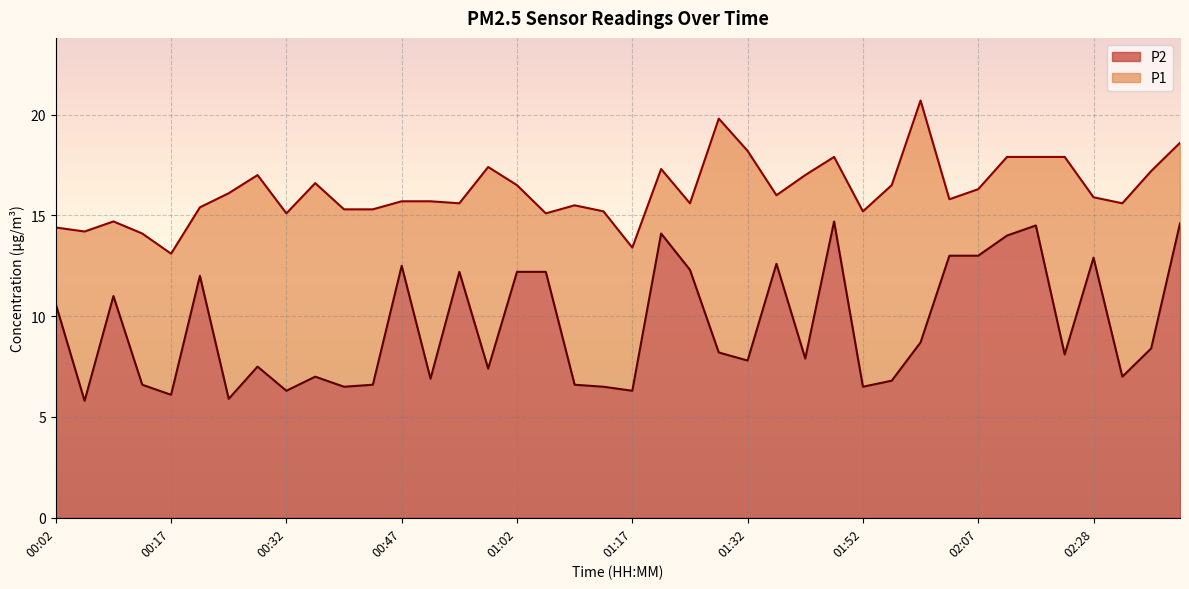

What is the difference between the second highest and second lowest values in the P2 series?

8.7